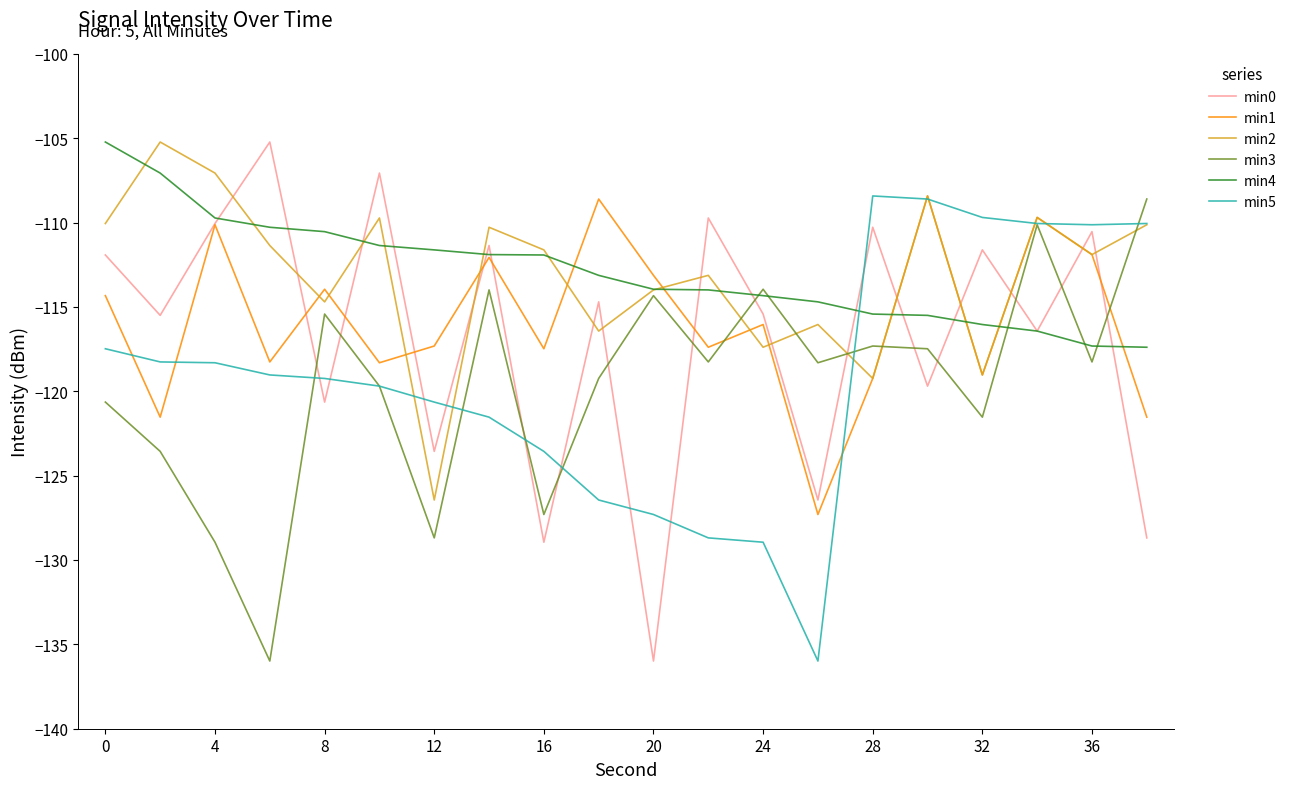

True or false: min0 and min3 cross at least once.

True